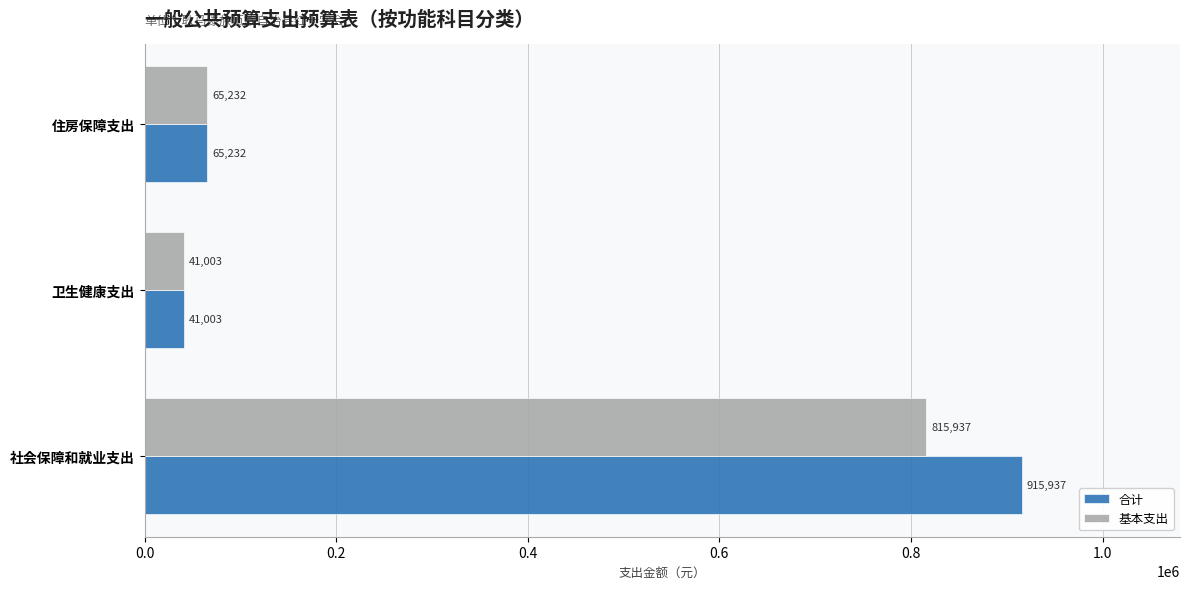

Which series has the largest total across all categories?

合计